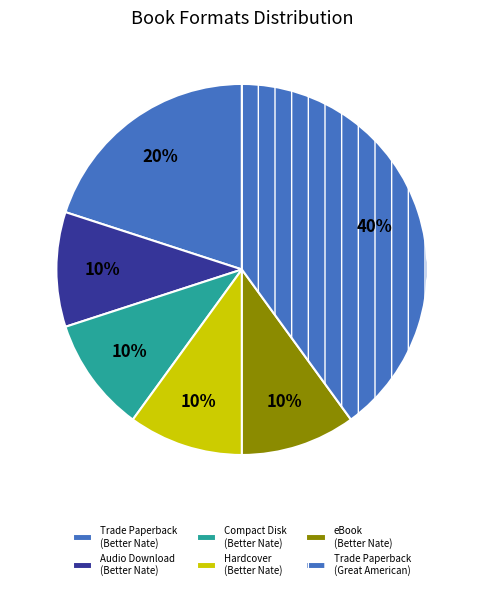

How many segments does this pie chart have?

6